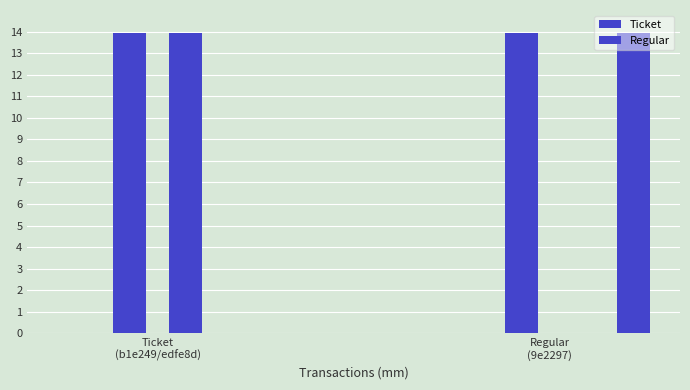

Reading right to left, extract all data points from this chart.

Ticket: 0.0	13.9	13.9	0.0
Regular: 13.9	0.0	13.9	0.0